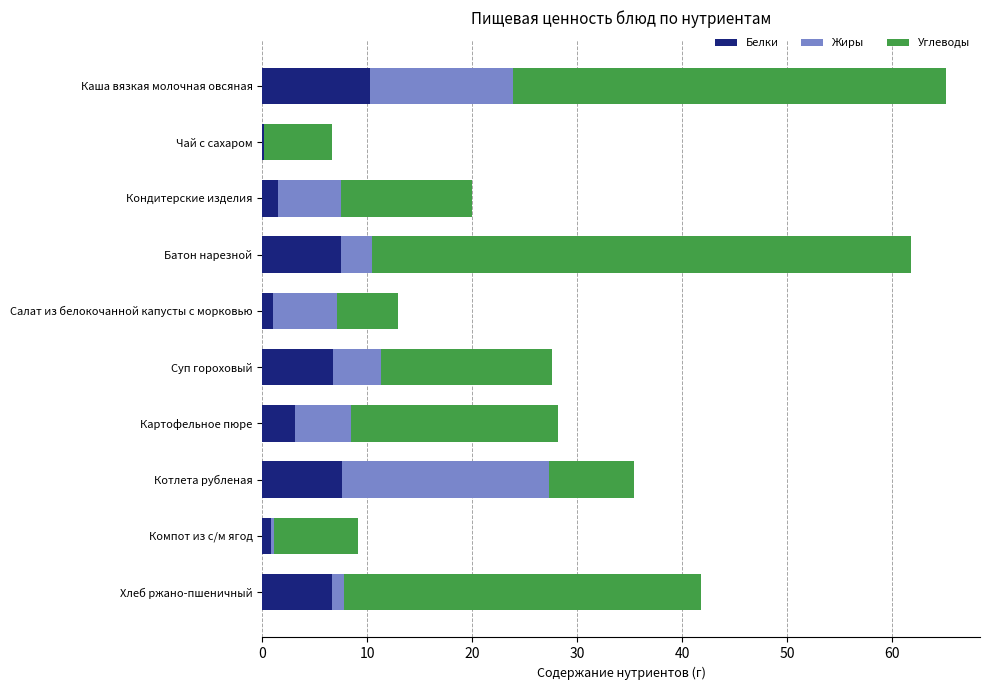

The value of Белки at Котлета рубленая is 7.6. True or false?

True